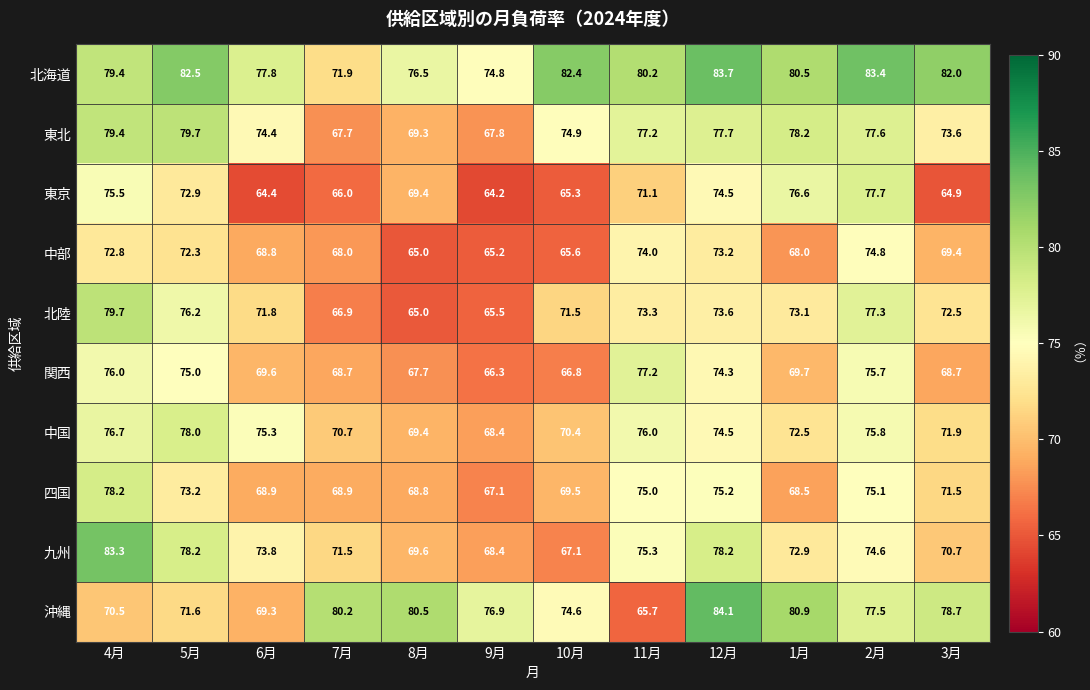

What is the difference between the highest and lowest values at 12月?

10.9